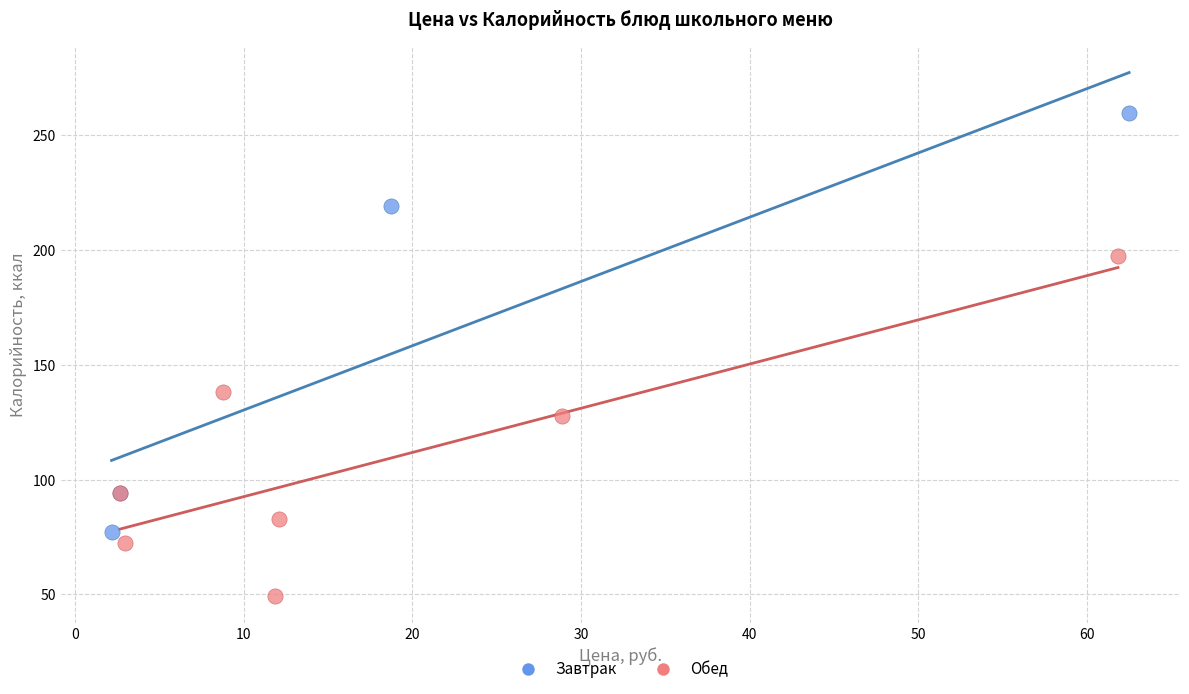

Which series contains the highest Y value?

Завтрак